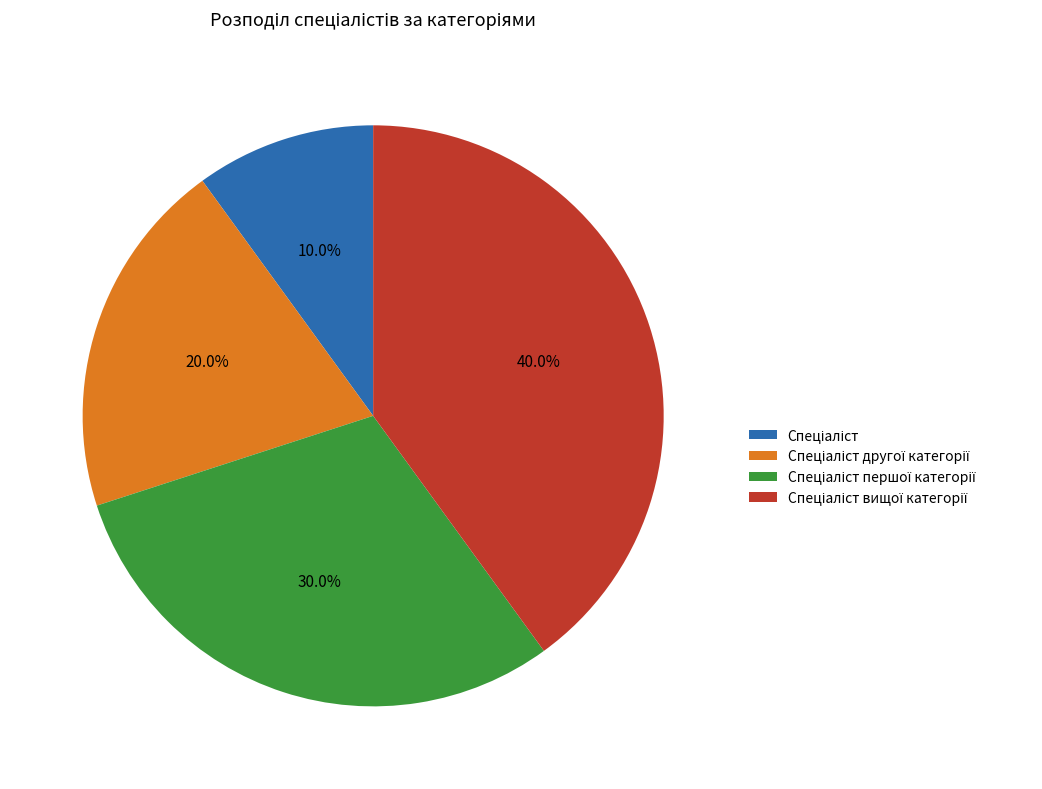

To the nearest percent, what is the average slice percentage?

25%